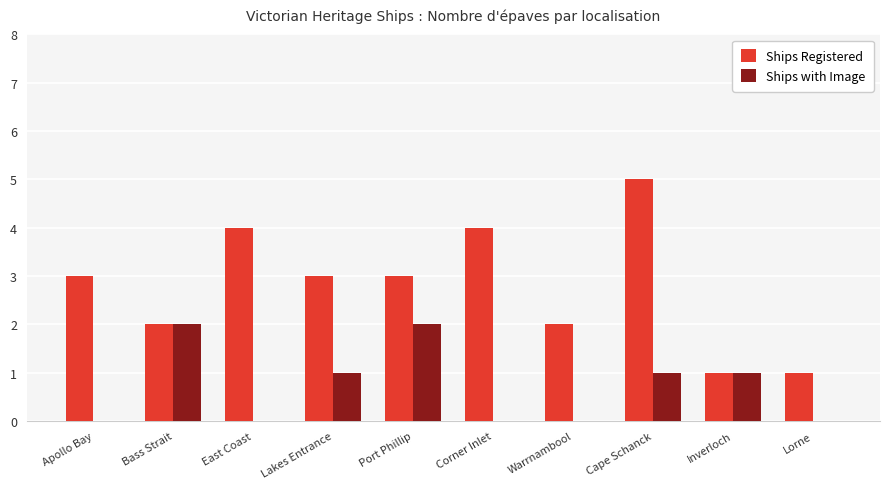

Where does the Ships with Image series first go above 1?

Bass Strait